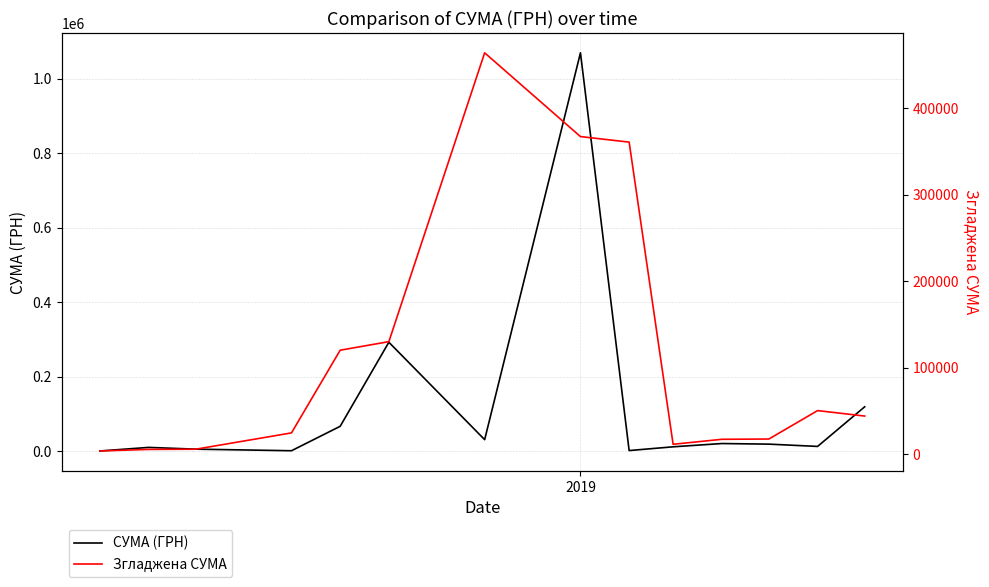

Rank the series by their average value, from highest to lowest.

СУМА (ГРН), Згладжена СУМА